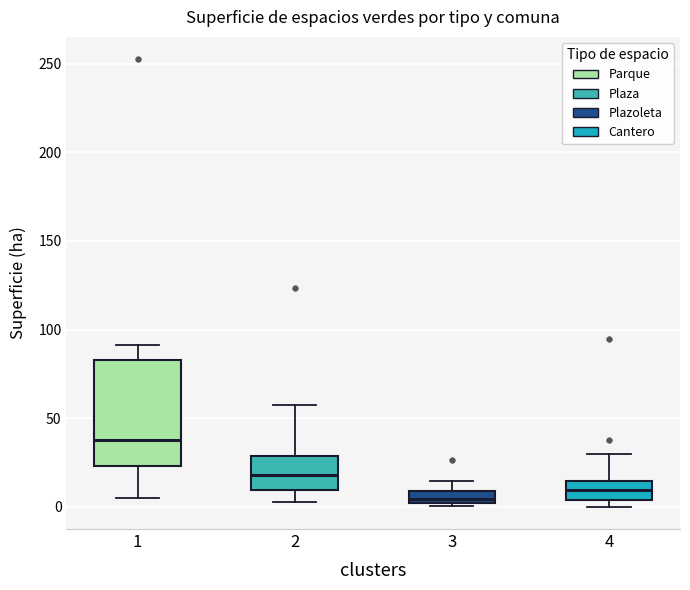

Which box has the highest median line?

1